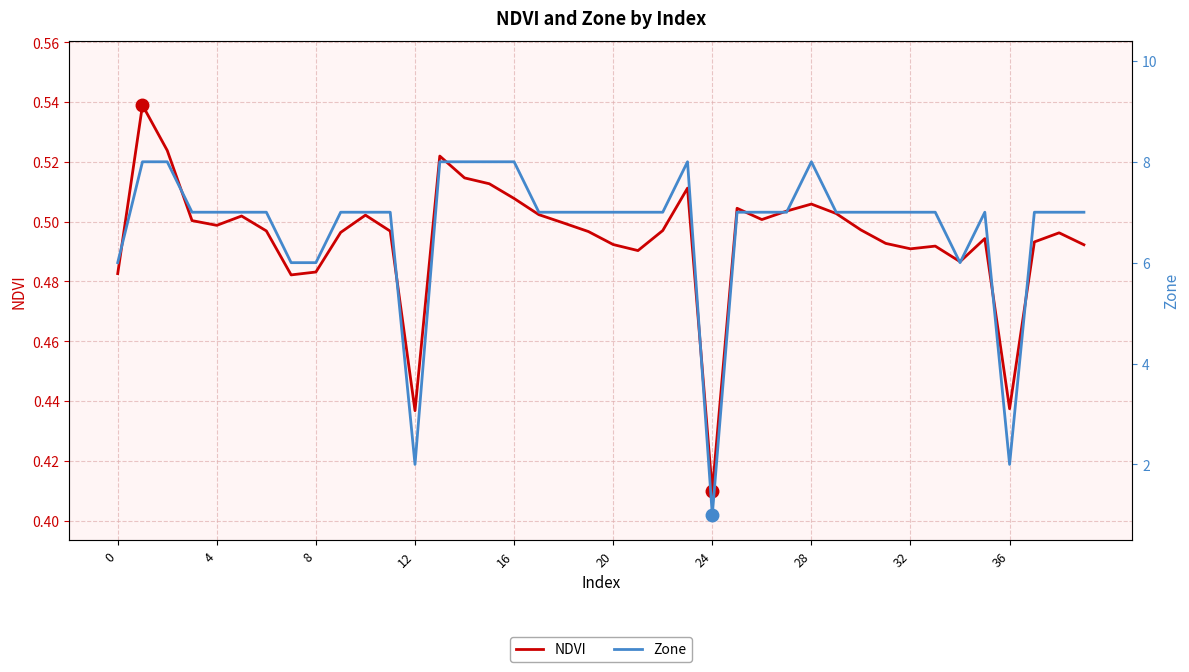

At which label is NDVI closest to 0?

24